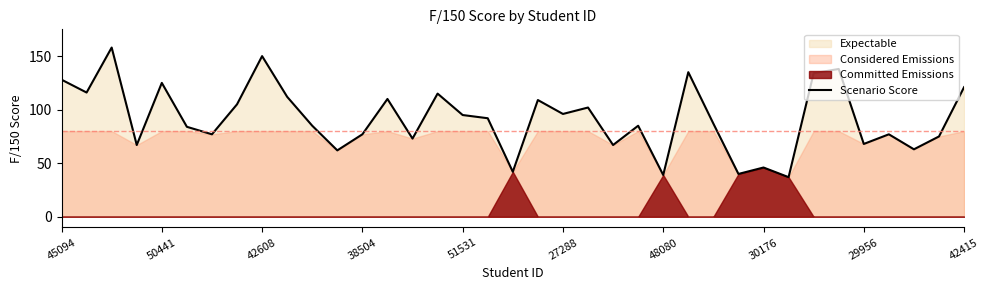

True or false: Scenario Score has a value of 121 at 42415.

True